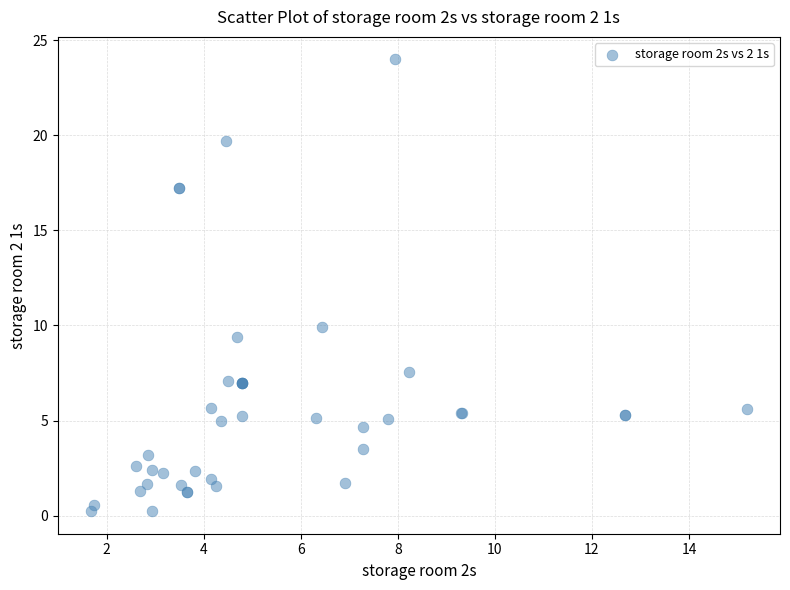

What Y value in the scatter plot is closest to 12?

9.9